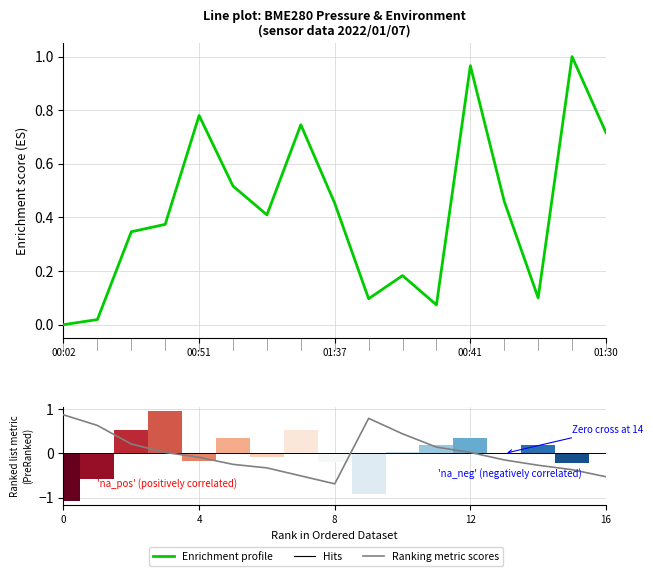

What is the label of the 6th bar from the right?

11